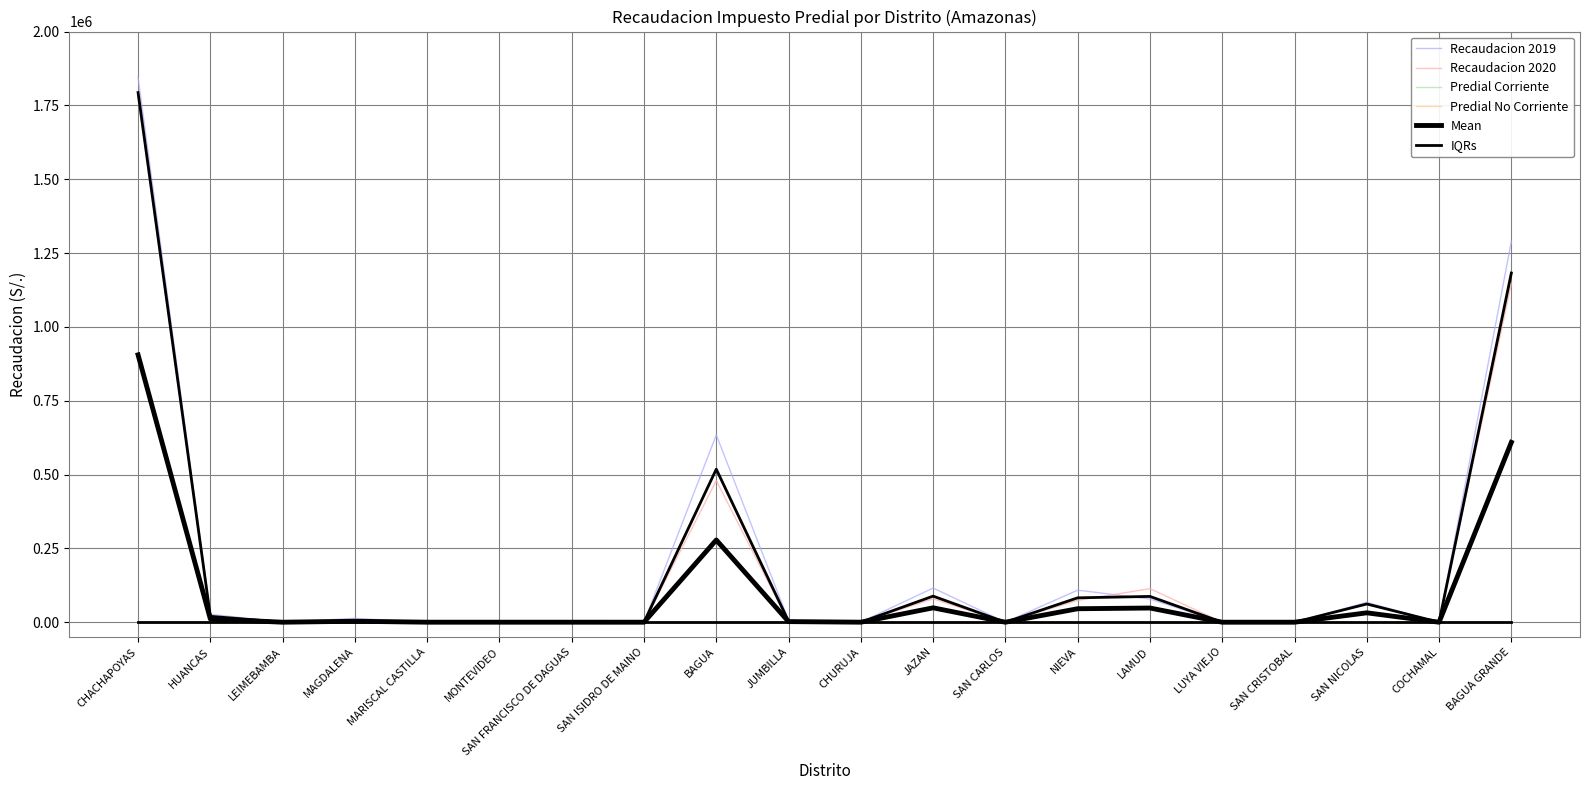

What is the greatest value displayed?

1844643.1